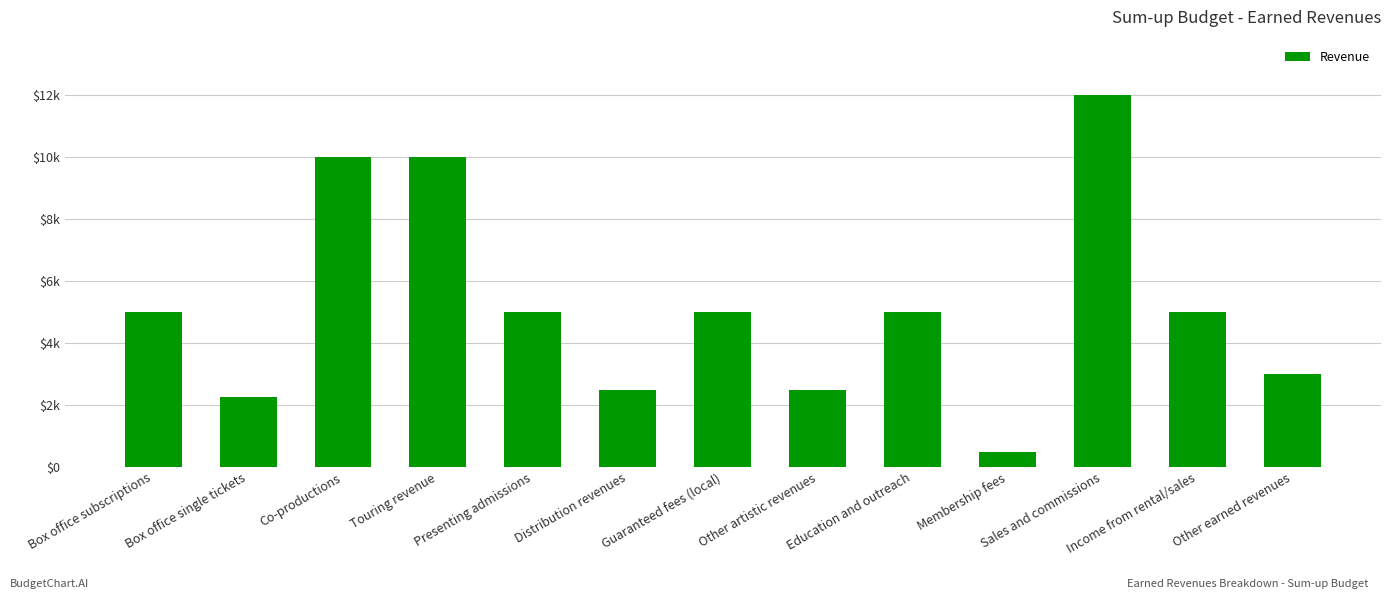

True or false: the data shows 2316 at Income from rental/sales.

False